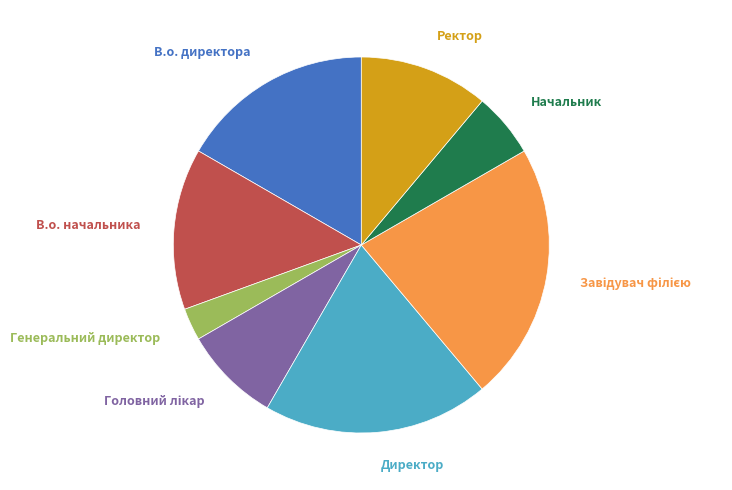

Is there a majority slice in this chart?

No